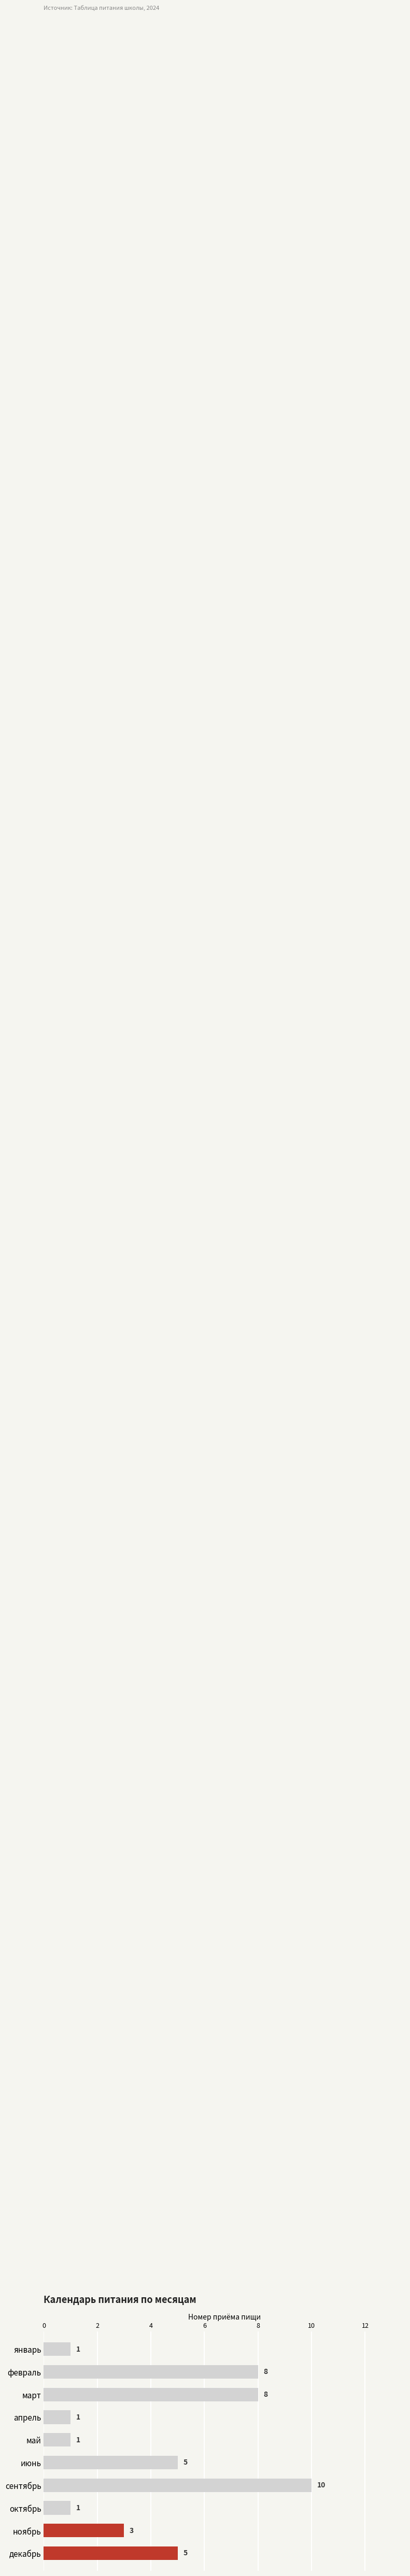

What is the ratio of the value at февраль to the value at ноябрь?

2.7